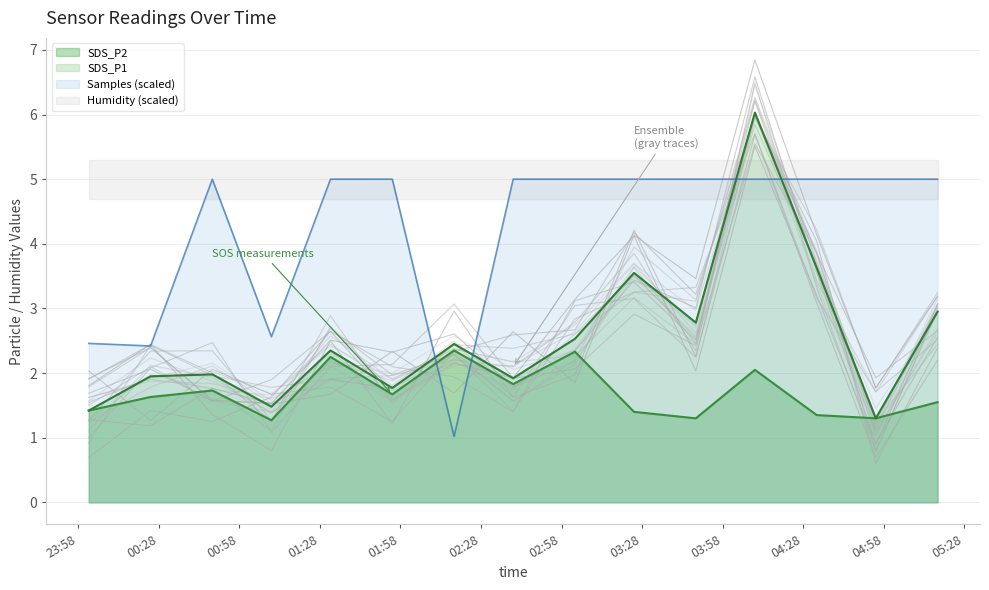

Reading right to left, what are all the values shown in this chart?

SDS_P1: 2021-12-10 05:18=3.0	2021-12-10 04:55=1.3	2021-12-10 04:33=3.6	2021-12-10 04:10=6.0	2021-12-10 03:48=2.8	2021-12-10 03:25=3.5	2021-12-10 03:03=2.5	2021-12-10 02:40=1.9	2021-12-10 02:18=2.5	2021-12-10 01:55=1.8	2021-12-10 01:32=2.4	2021-12-10 01:10=1.5	2021-12-10 00:48=2.0	2021-12-10 00:25=1.9	2021-12-10 00:02=1.4
SDS_P2: 2021-12-10 05:18=1.6	2021-12-10 04:55=1.3	2021-12-10 04:33=1.4	2021-12-10 04:10=2.0	2021-12-10 03:48=1.3	2021-12-10 03:25=1.4	2021-12-10 03:03=2.3	2021-12-10 02:40=1.8	2021-12-10 02:18=2.4	2021-12-10 01:55=1.7	2021-12-10 01:32=2.2	2021-12-10 01:10=1.3	2021-12-10 00:48=1.7	2021-12-10 00:25=1.6	2021-12-10 00:02=1.4